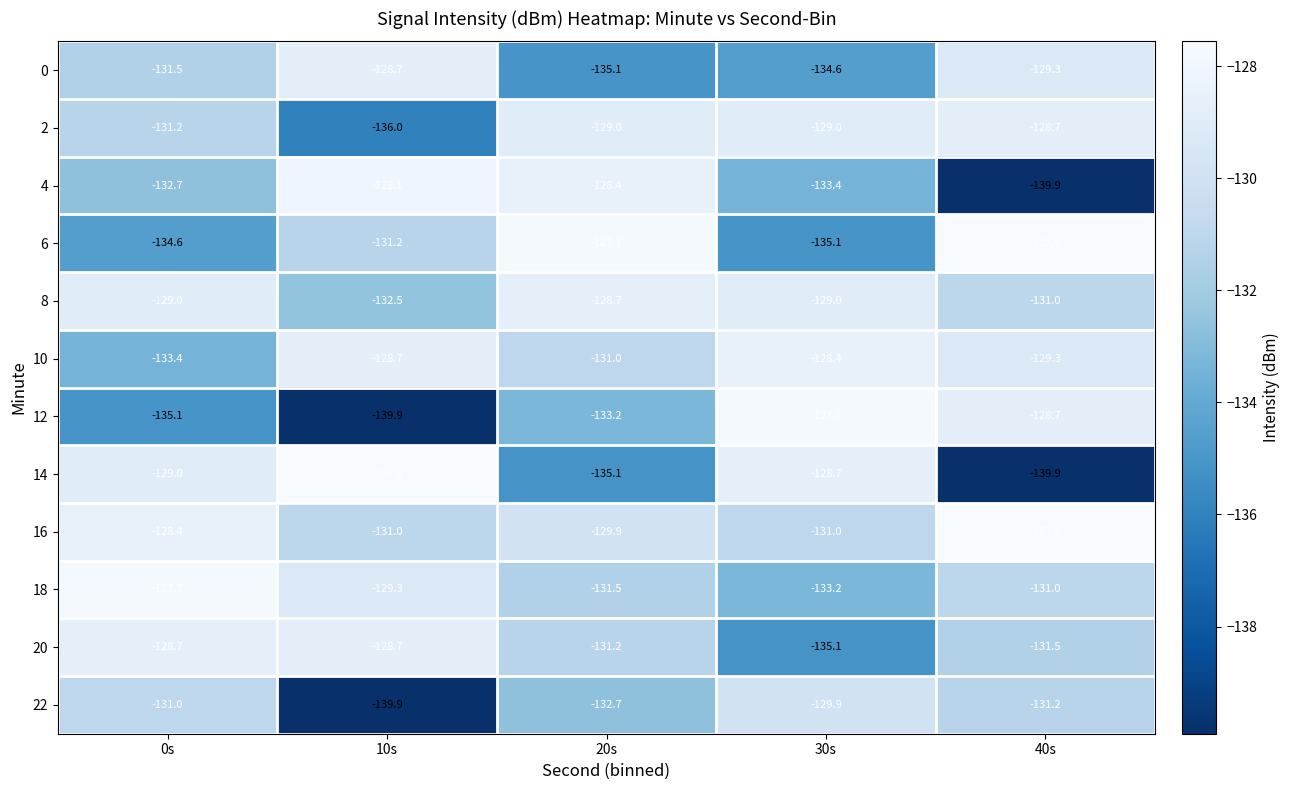

Where is 14 nearest to the value -133?

20s